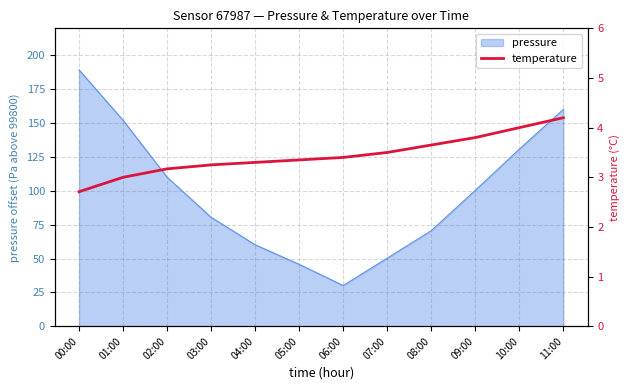

Which category has the lowest value in the pressure series?

06:00